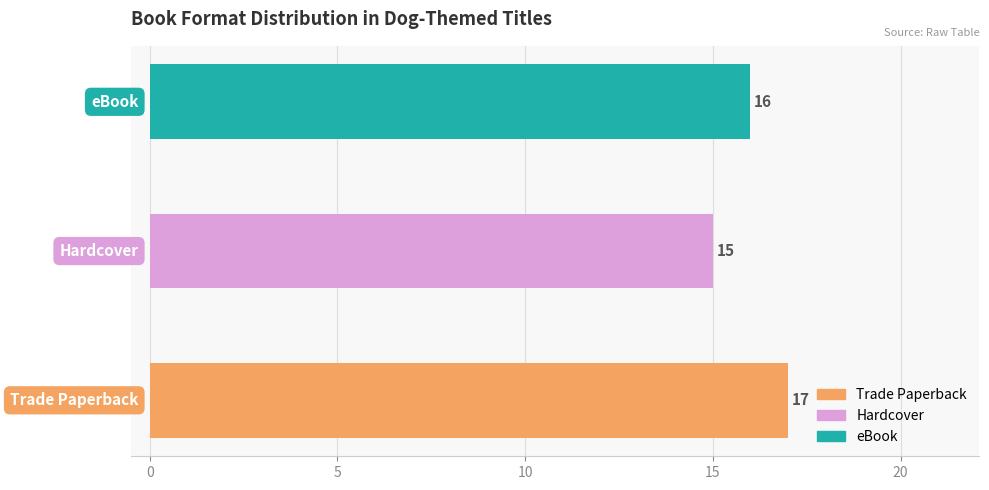

Reading top to bottom, list all the values displayed in this chart.

16	15	17